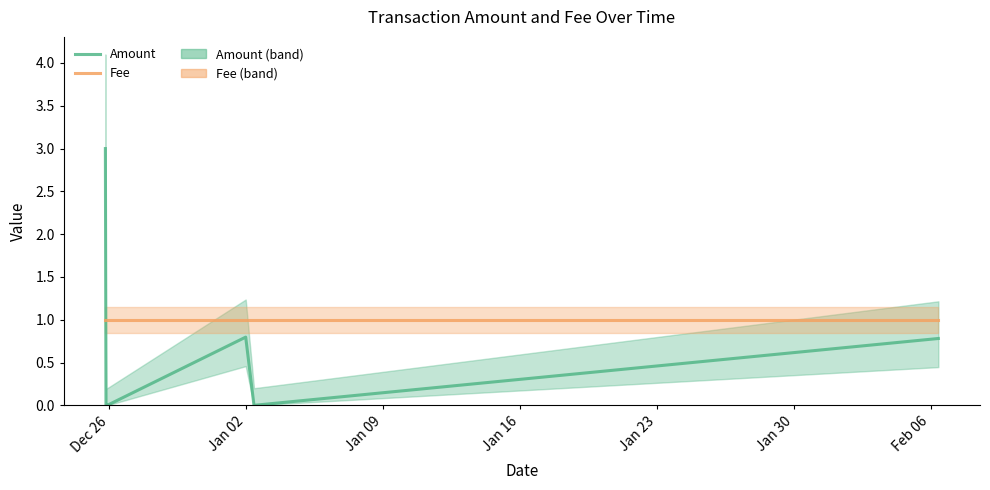

What is the maximum value for Fee?

1.0